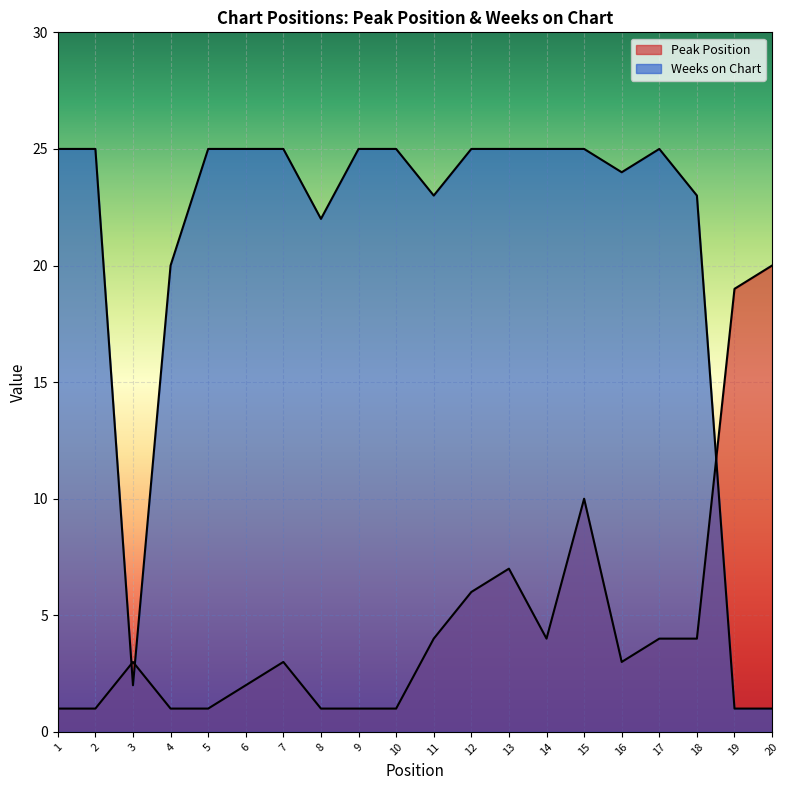

Which series changed the most between 1 and 8?

Weeks on Chart